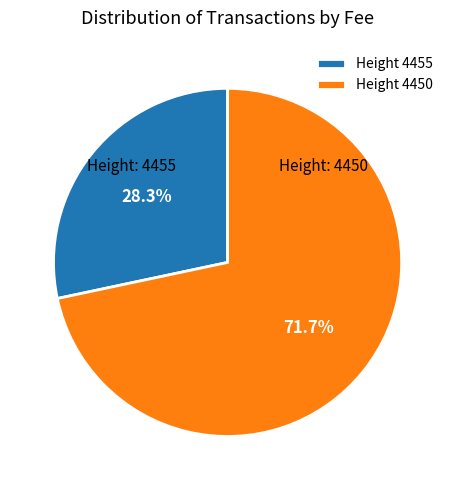

Rank the categories by value from highest to lowest.

Height 4450, Height 4455